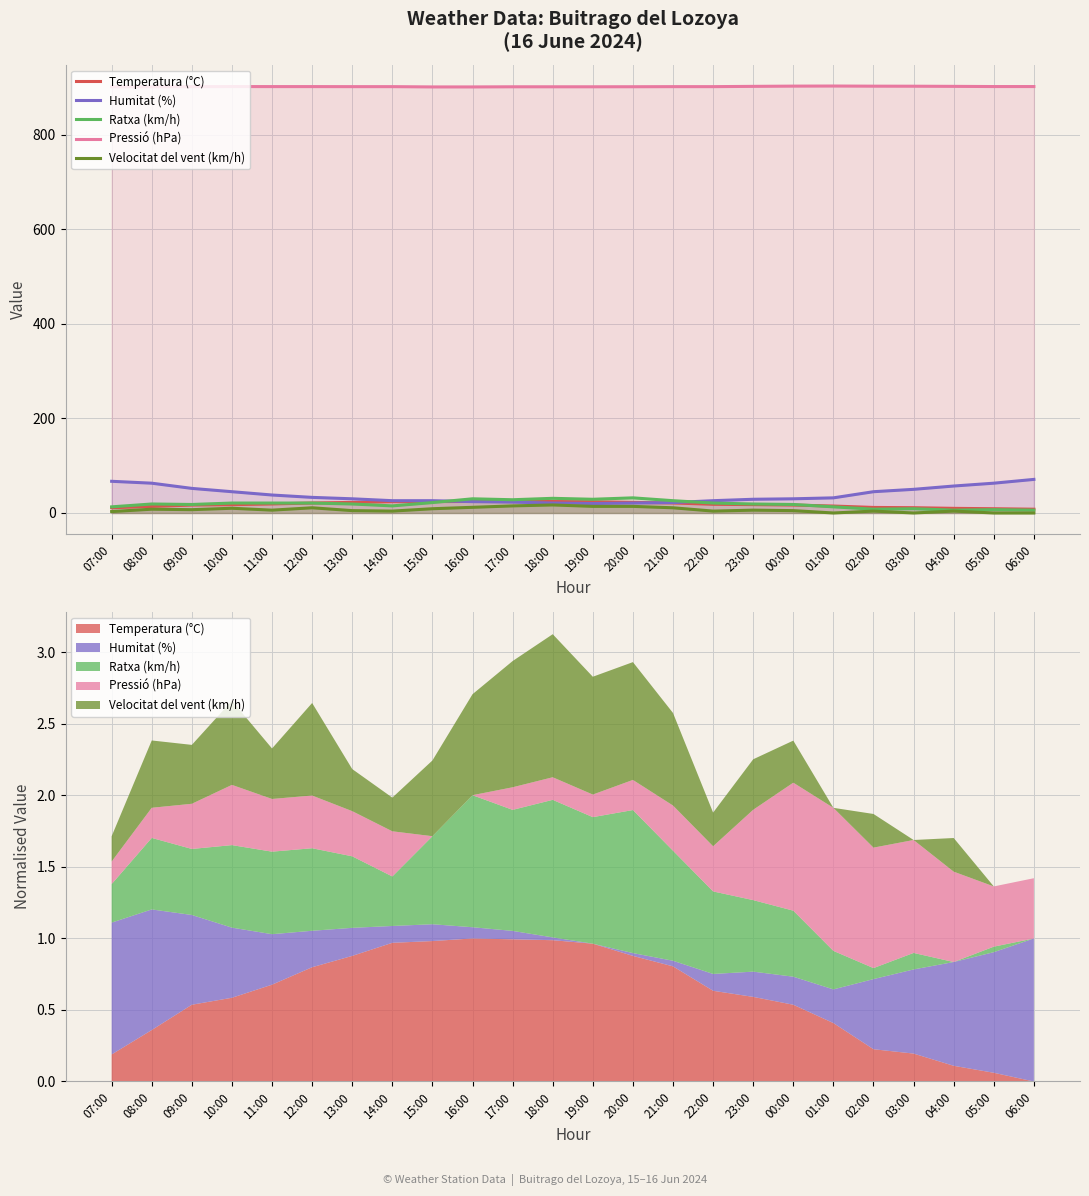

What is the total value across all series at 04:00?

978.8